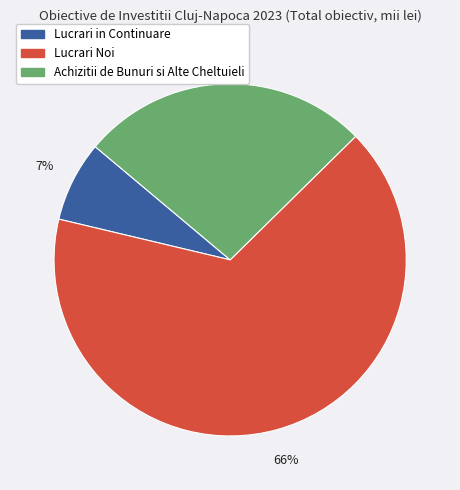

To the nearest percent, what portion does Achizitii de Bunuri si Alte Cheltuieli represent?

27%